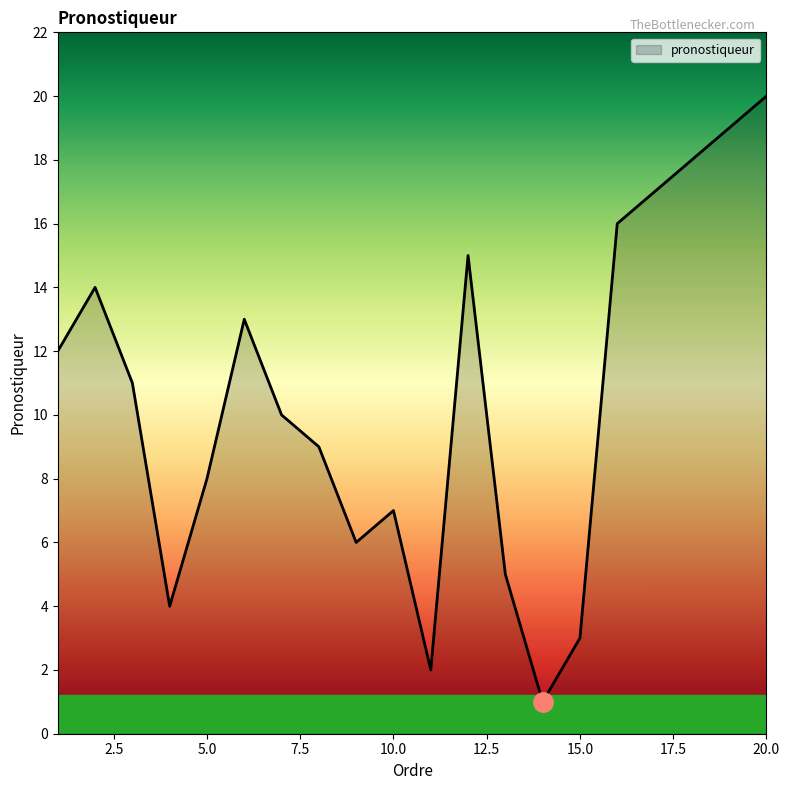

What is the greatest value displayed?

20